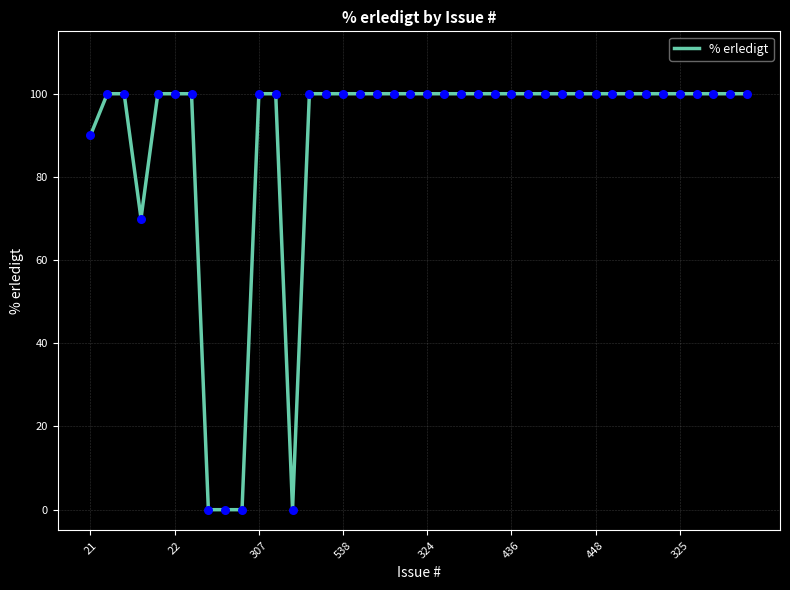

What is the difference between the maximum and minimum values?

100